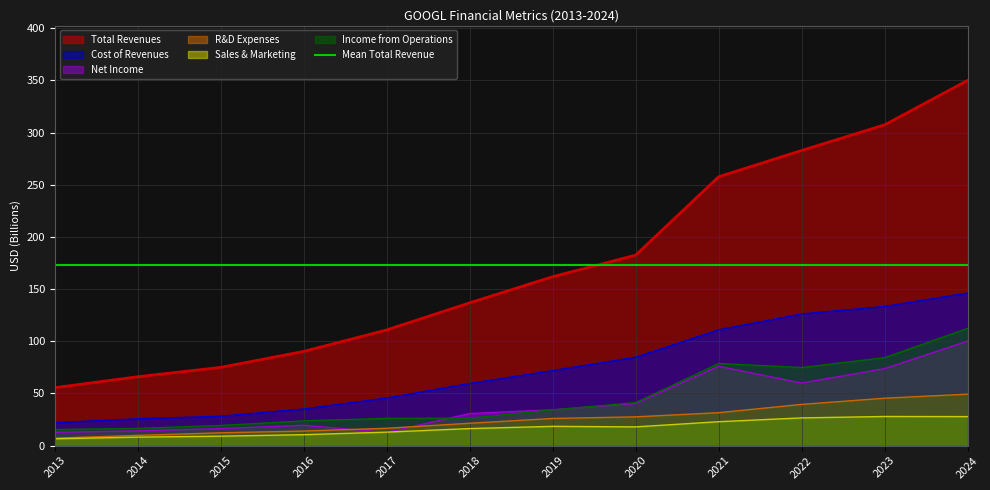

Between 2020 and 2021, which is larger?

2021